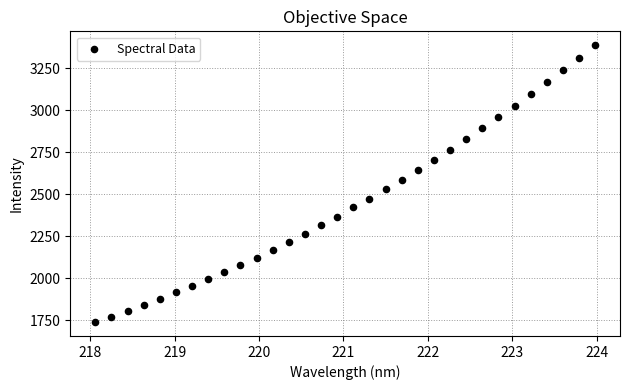

What is the range of Y values (max minus min)?

1650.4